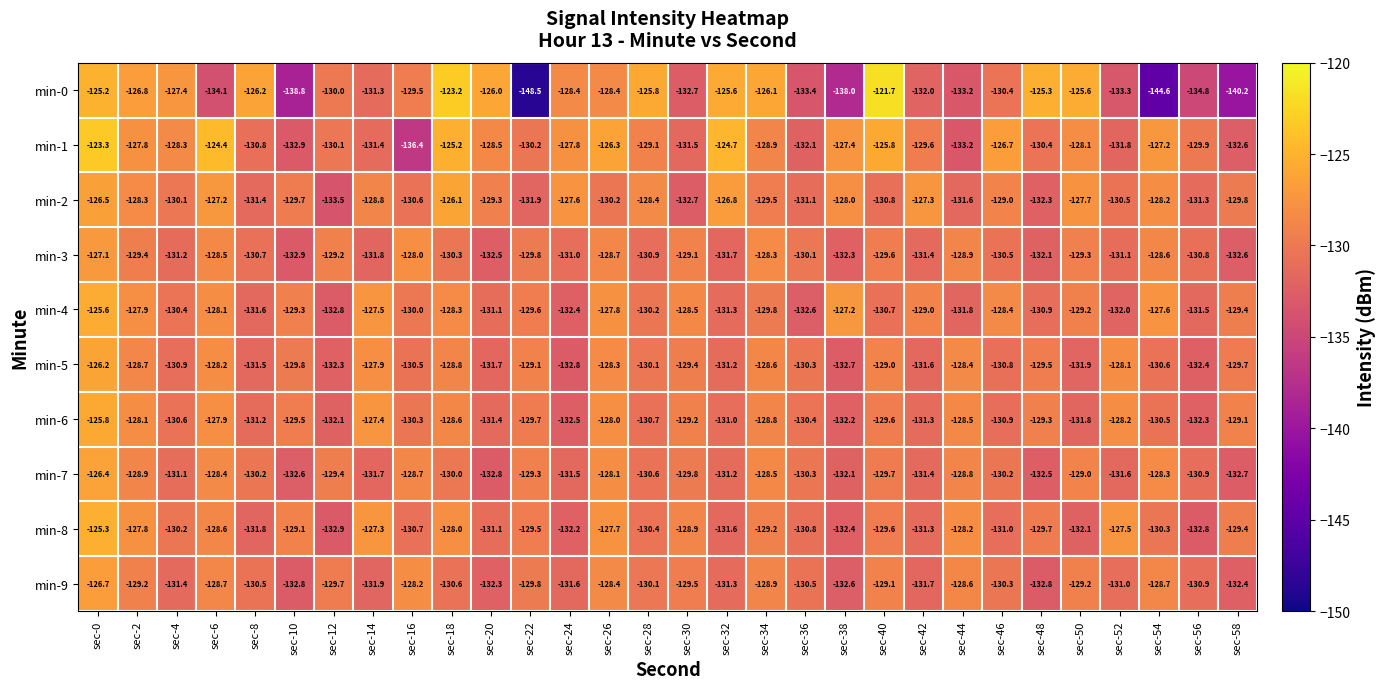

What is the lowest value of the min-6 series?

-132.5